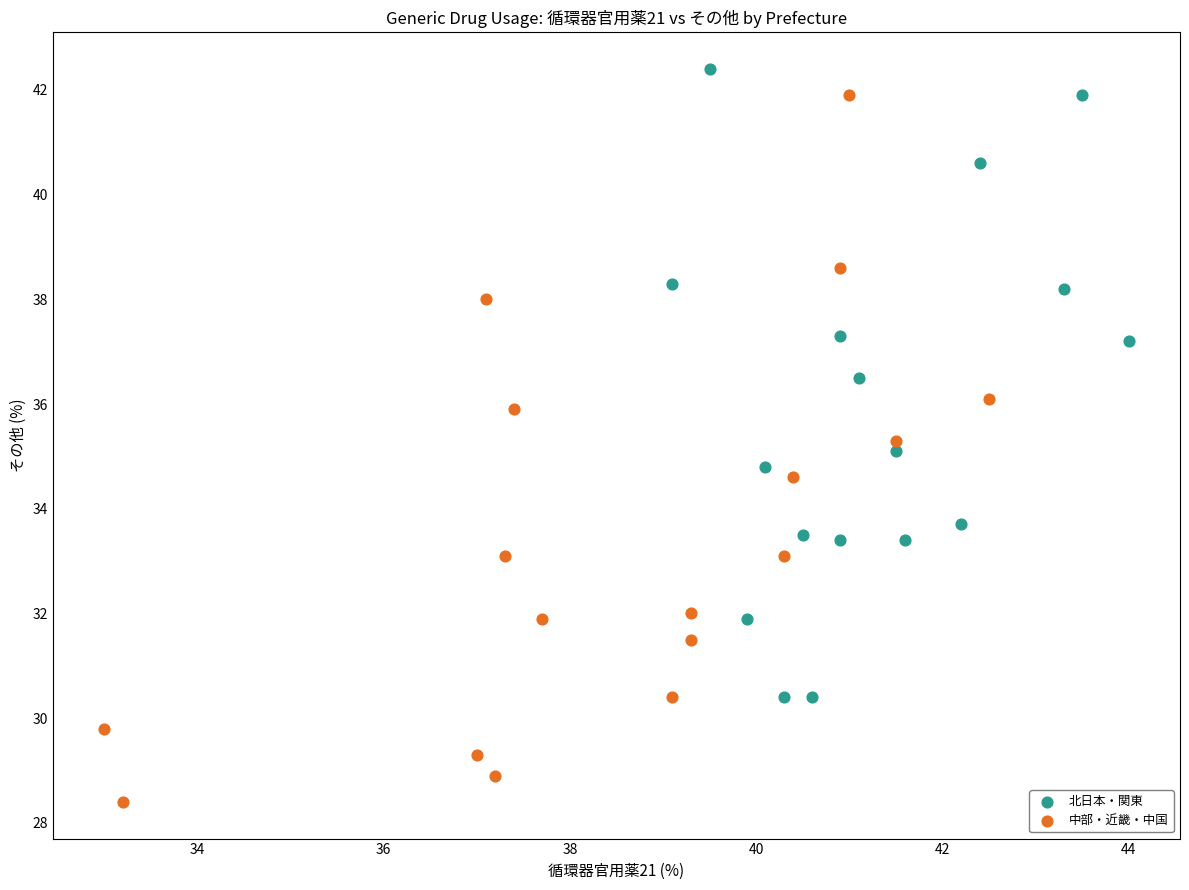

Which series has the largest Y range (max minus min)?

中部・近畿・中国